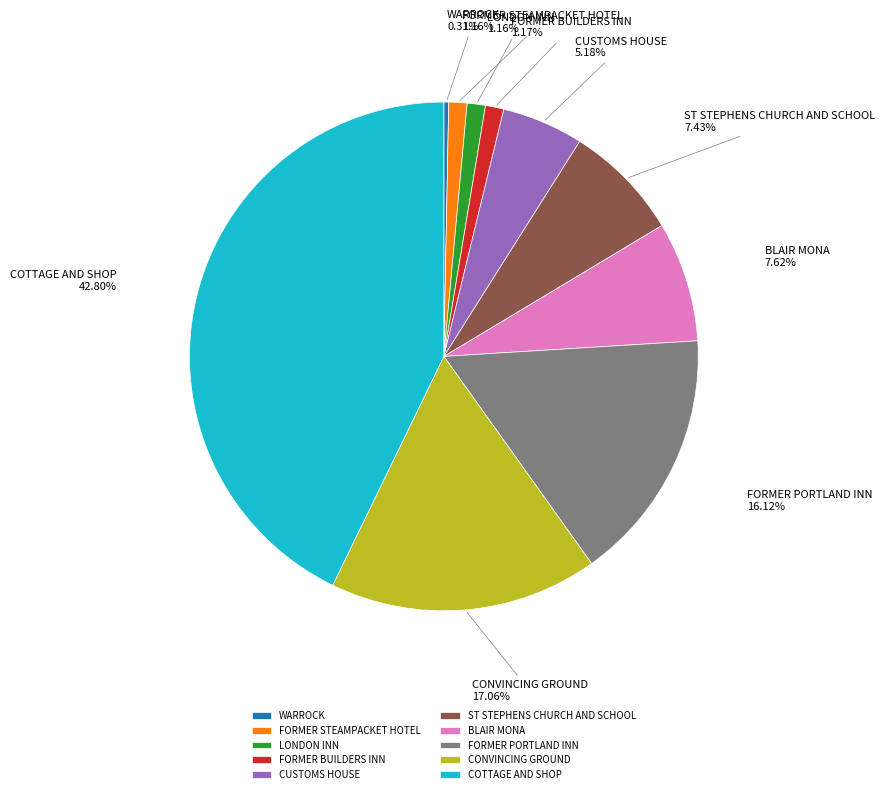

To the nearest percent, what percentage of the pie is CUSTOMS HOUSE?

5%